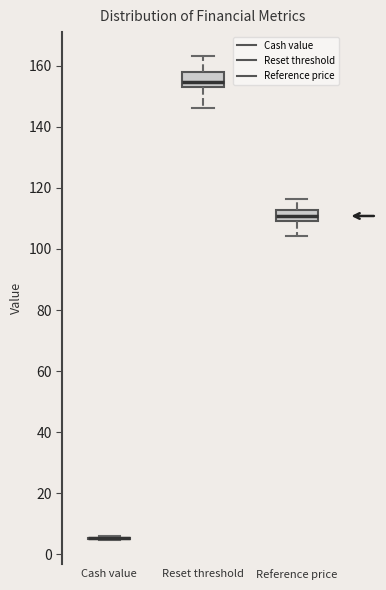

Reading left to right, read every box against the y-axis: the position of its median line, the range the box covers, and the ends of its whiskers. The values are not printed on the chart, so give them approximately, as read against the axis.

Cash value: box collapsed to a line at 6, whiskers 4 to 6
Reset threshold: median 154 (inside the box), box 154 to 158, whiskers 146 to 164
Reference price: median 110 (inside the box), box 110 to 112, whiskers 104 to 116